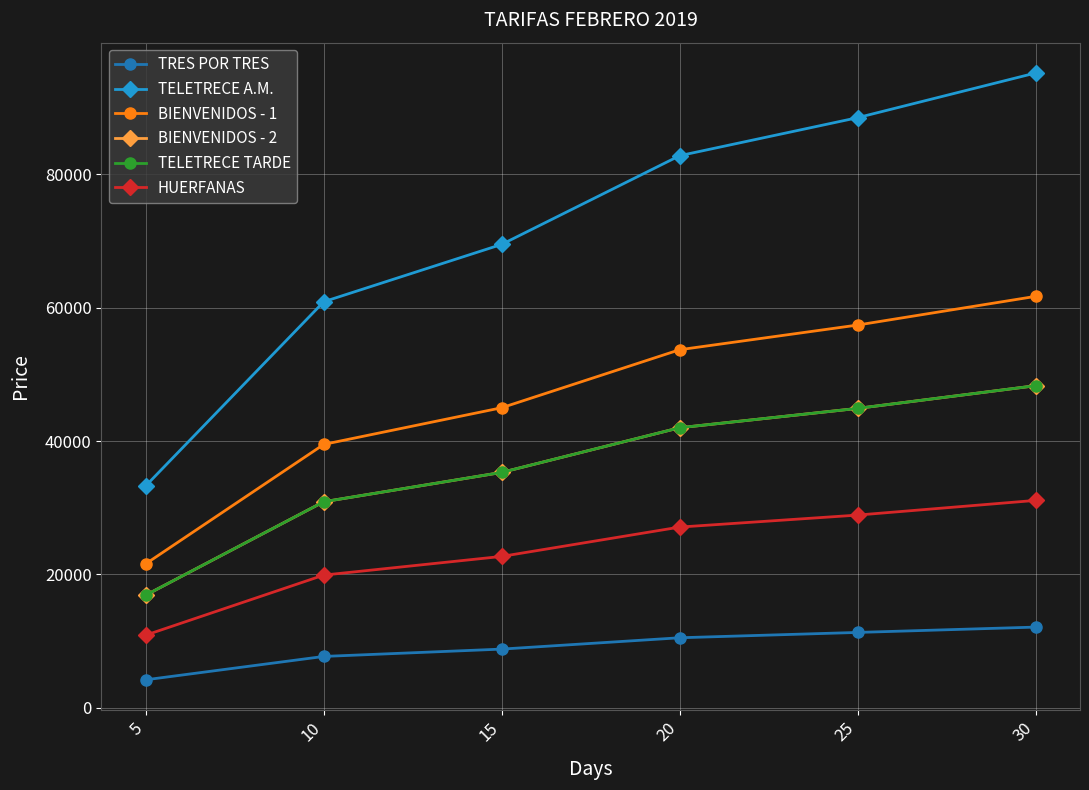

Is this an area chart (filled region under the line)?

No